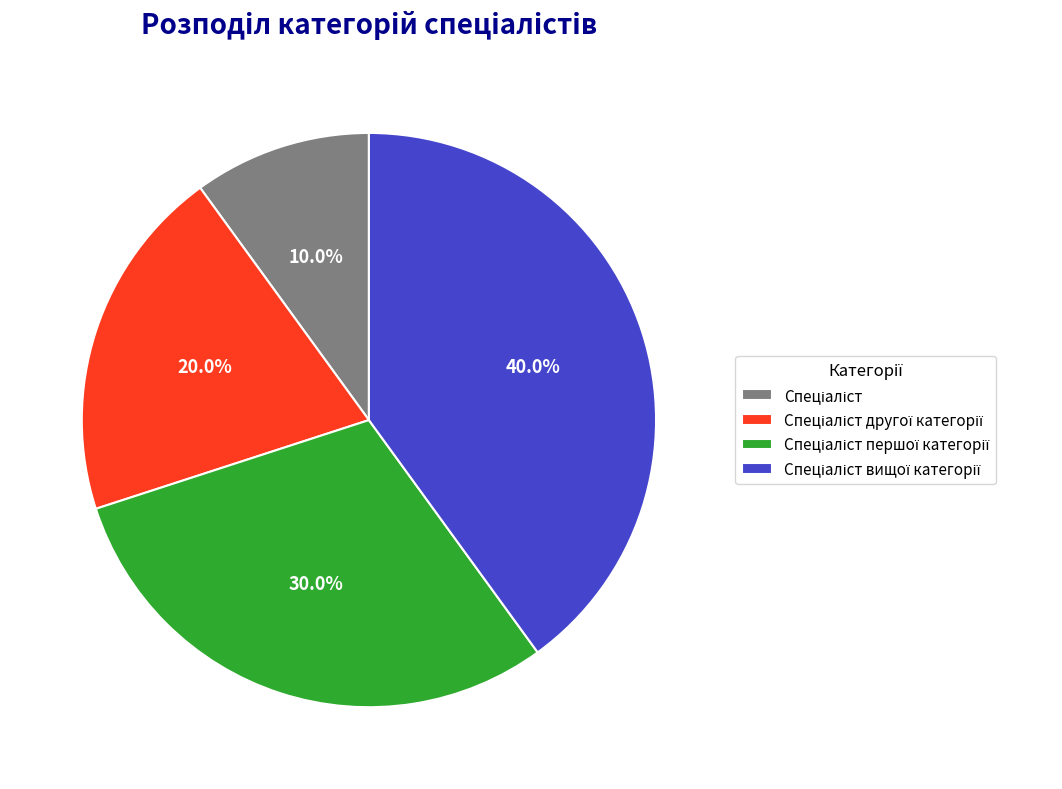

Is there a majority slice in this chart?

No